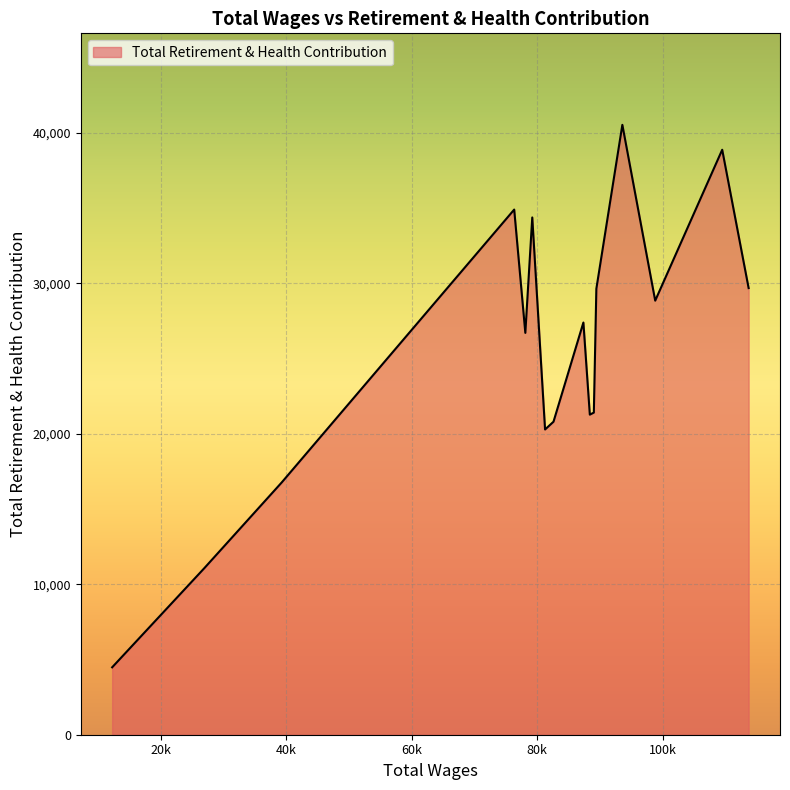

What is the average value?

25437